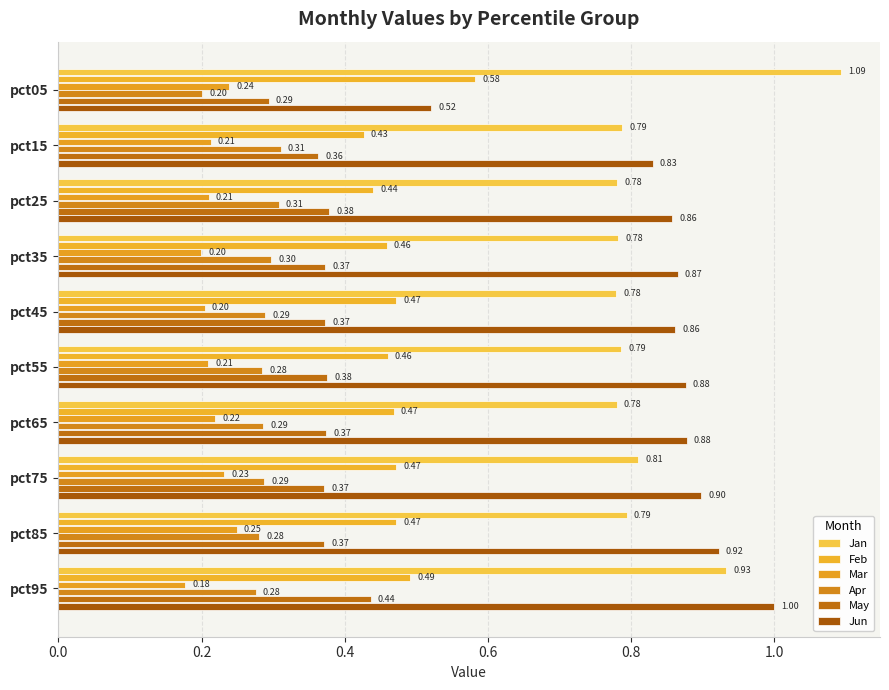

Where is Feb nearest to the value 0?

pct15